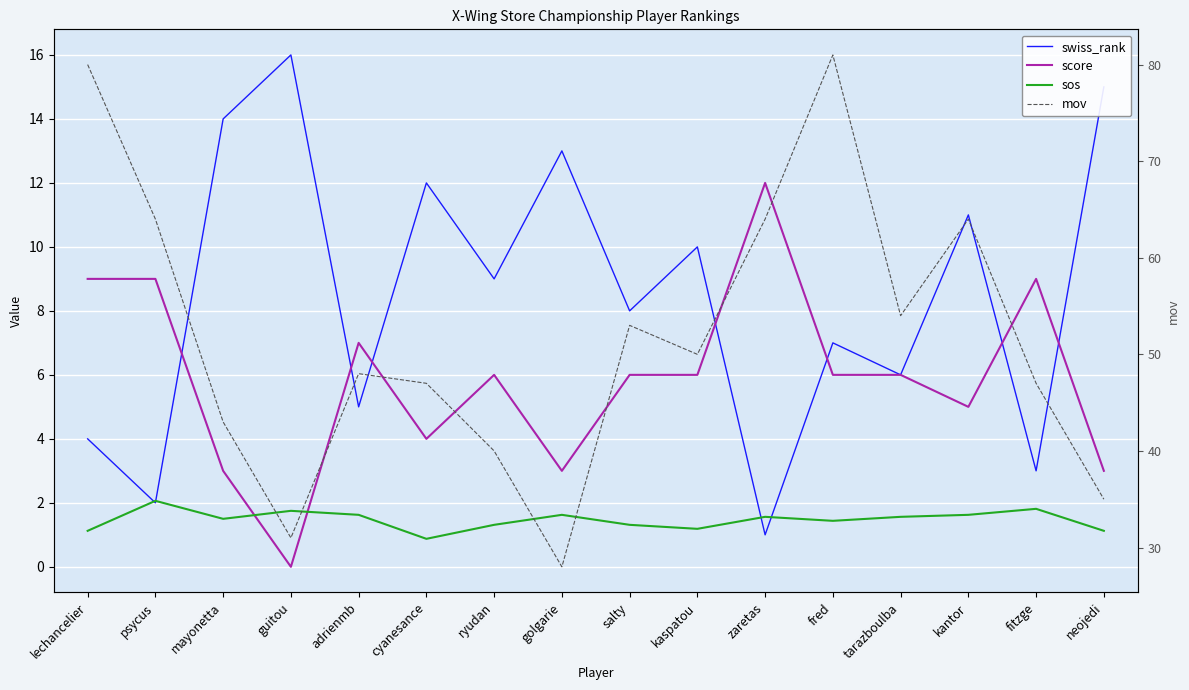

Reading left to right, list all the values displayed in this chart.

swiss_rank: 4.0	2.0	14.0	16.0	5.0	12.0	9.0	13.0	8.0	10.0	1.0	7.0	6.0	11.0	3.0	15.0
score: 9.0	9.0	3.0	0.0	7.0	4.0	6.0	3.0	6.0	6.0	12.0	6.0	6.0	5.0	9.0	3.0
sos: 1.1	2.1	1.5	1.8	1.6	0.9	1.3	1.6	1.3	1.2	1.6	1.4	1.6	1.6	1.8	1.1
mov: 80.0	64.0	43.0	31.0	48.0	47.0	40.0	28.0	53.0	50.0	64.0	81.0	54.0	64.0	47.0	35.0